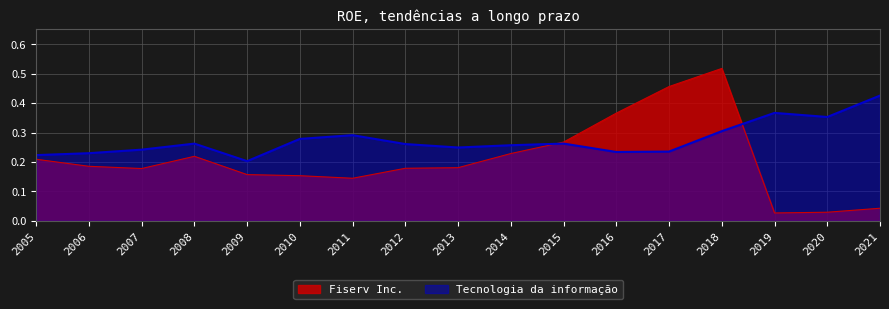

Rank the series at 2011 from highest to lowest value.

Tecnologia da informação, Fiserv Inc.